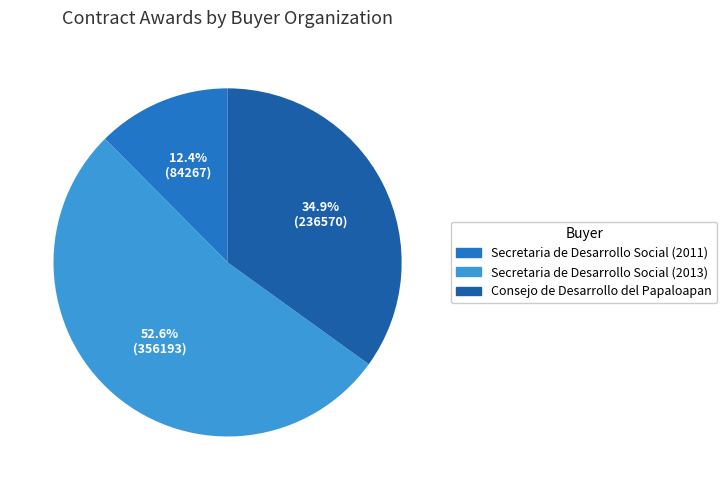

Rank the categories by value from highest to lowest.

Secretaria de Desarrollo Social (2013), Consejo de Desarrollo del Papaloapan, Secretaria de Desarrollo Social (2011)